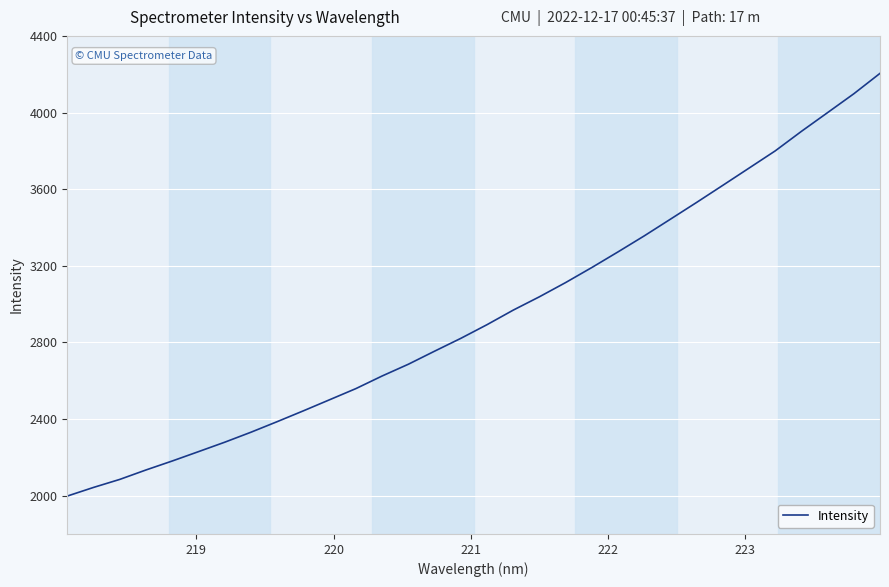

What is the smallest value displayed?

1997.9